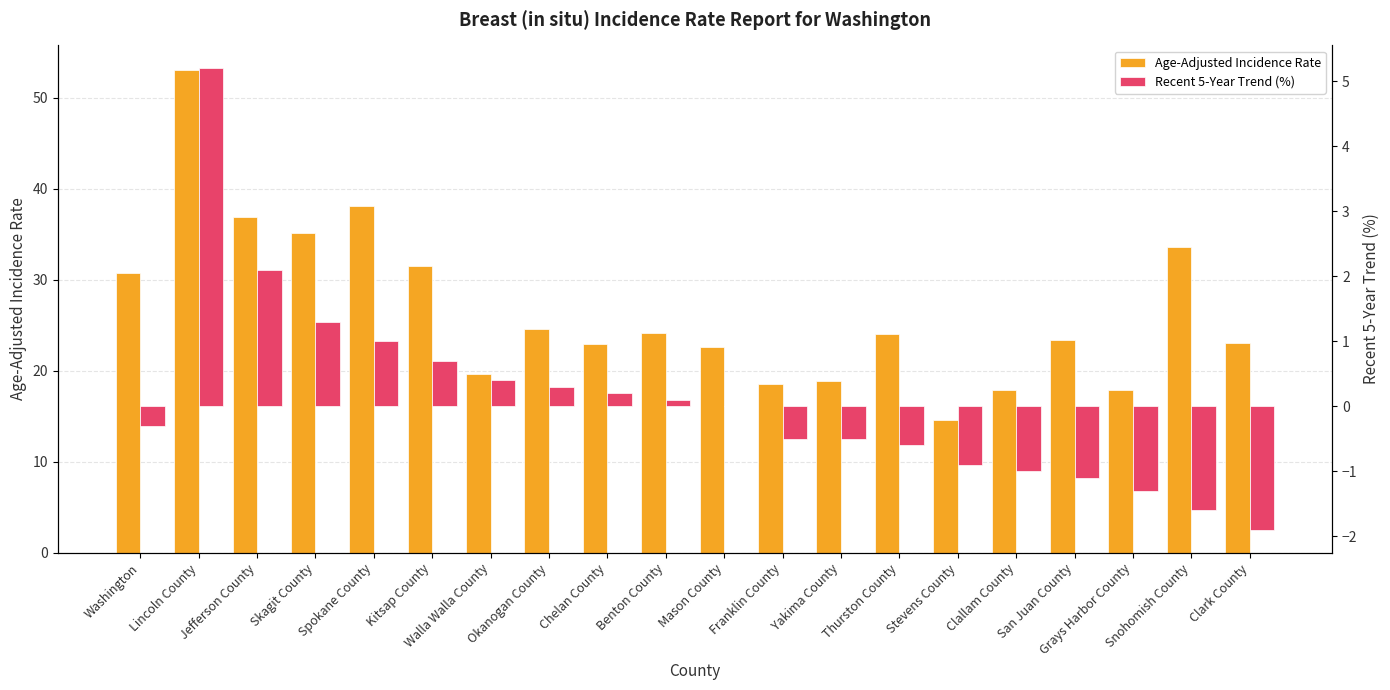

Reading left to right, extract all data points from this chart.

Age-Adjusted Incidence Rate: Washington=30.7	Lincoln County=53.1	Jefferson County=36.9	Skagit County=35.1	Spokane County=38.1	Kitsap County=31.5	Walla Walla County=19.7	Okanogan County=24.6	Chelan County=22.9	Benton County=24.2	Mason County=22.6	Franklin County=18.5	Yakima County=18.9	Thurston County=24.0	Stevens County=14.6	Clallam County=17.9	San Juan County=23.4	Grays Harbor County=17.9	Snohomish County=33.6	Clark County=23.1
Recent 5-Year Trend (%): Washington=-0.3	Lincoln County=5.2	Jefferson County=2.1	Skagit County=1.3	Spokane County=1.0	Kitsap County=0.7	Walla Walla County=0.4	Okanogan County=0.3	Chelan County=0.2	Benton County=0.1	Mason County=0.0	Franklin County=-0.5	Yakima County=-0.5	Thurston County=-0.6	Stevens County=-0.9	Clallam County=-1.0	San Juan County=-1.1	Grays Harbor County=-1.3	Snohomish County=-1.6	Clark County=-1.9